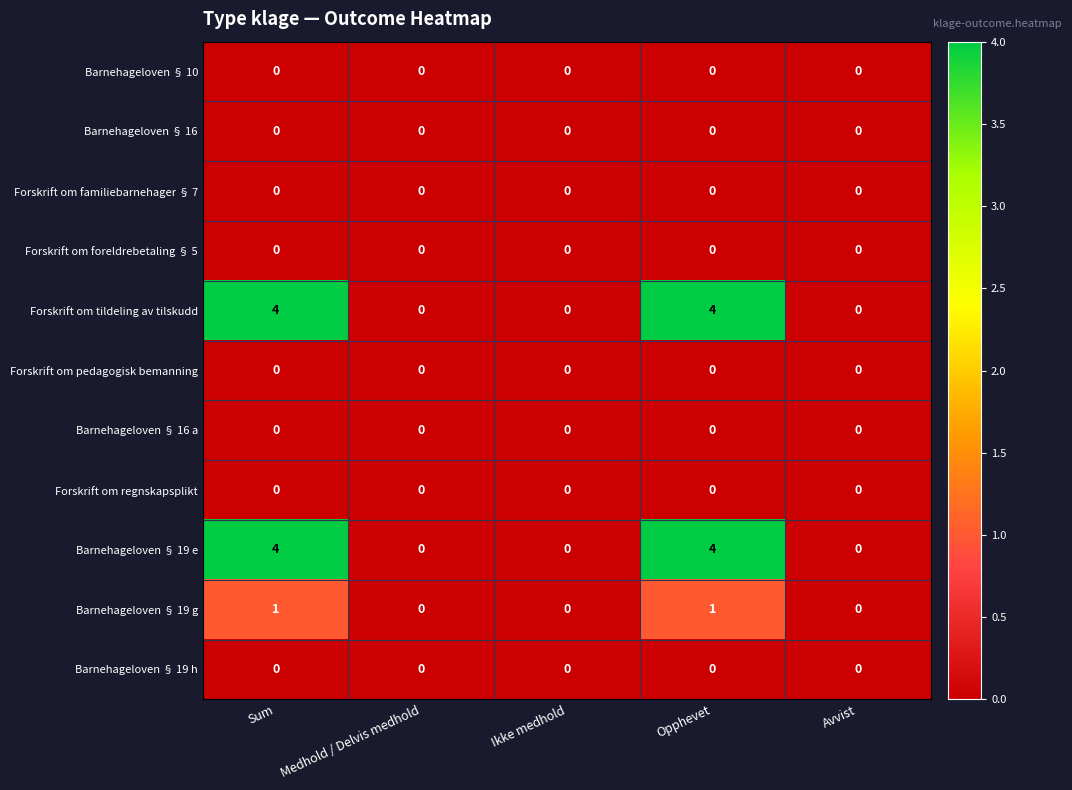

What is the maximum value shown in the chart?

4